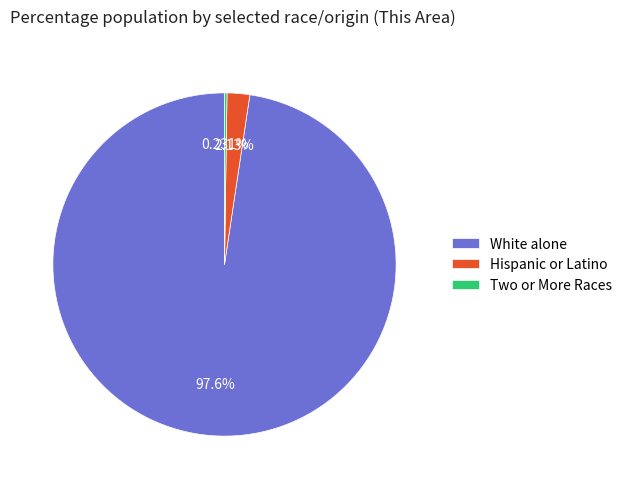

Which category has the biggest portion of the pie?

White alone